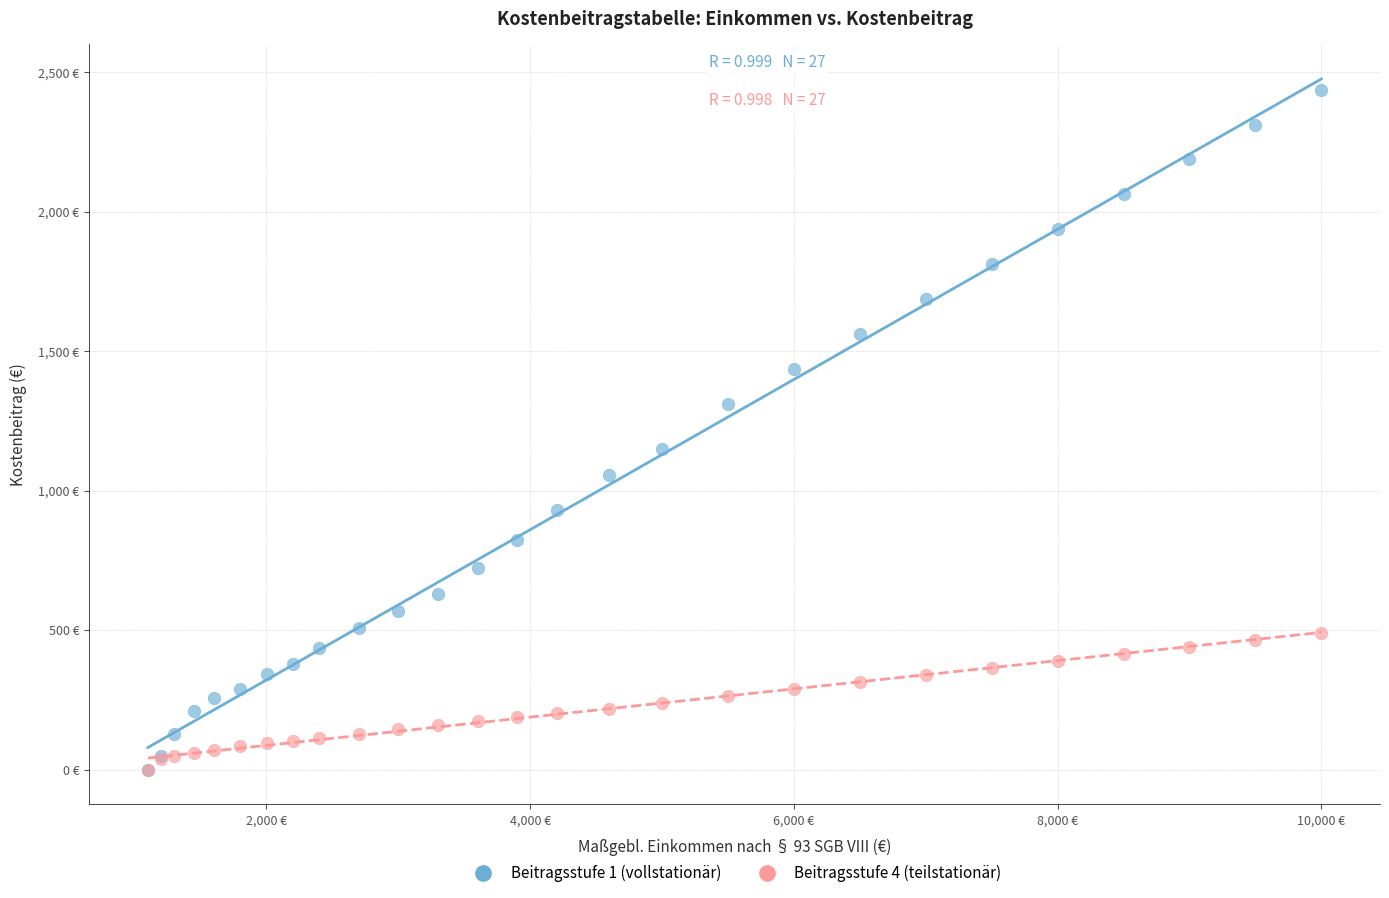

Which series has the largest Y range (max minus min)?

Beitragsstufe 1 (vollstationär)